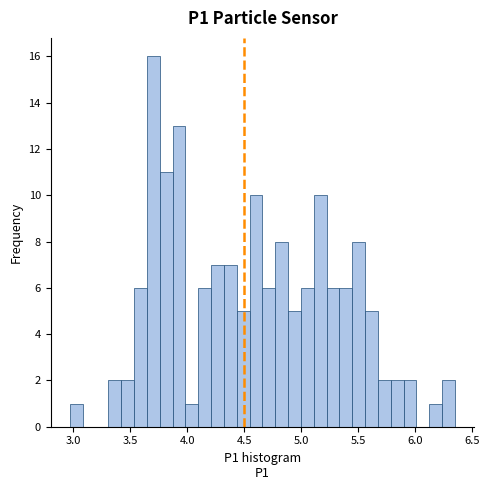

Around what value on the x-axis is the tallest bar? Give the approximate position of its centre, as read against the axis.

3.70